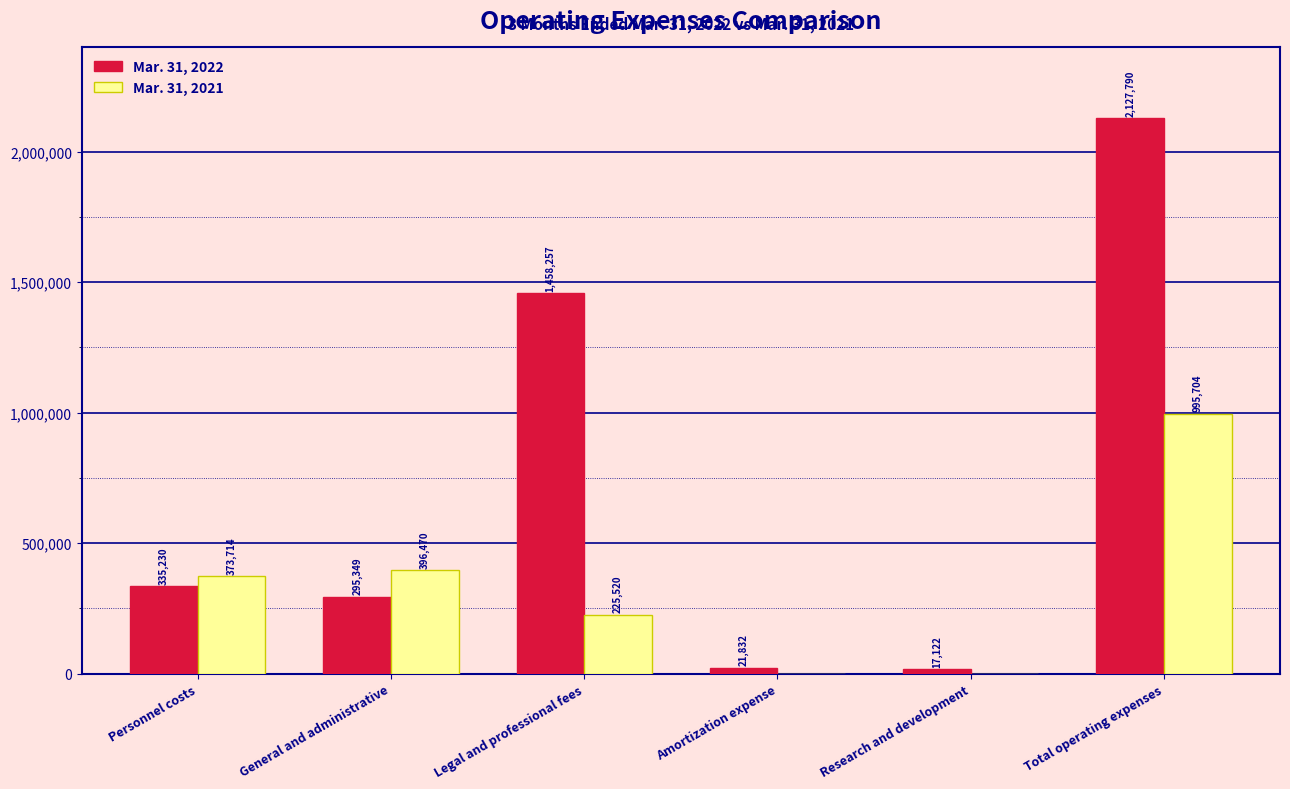

Reading left to right, what are all the values shown in this chart?

Mar. 31, 2022: 335230	295349	1458257	21832	17122	2127790
Mar. 31, 2021: 373714	396470	225520	0	0	995704